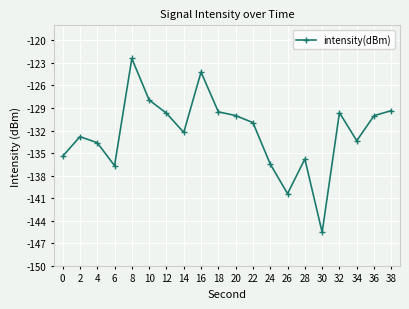

How many points are lower than both their immediate neighbors (excluding endpoints)?

5